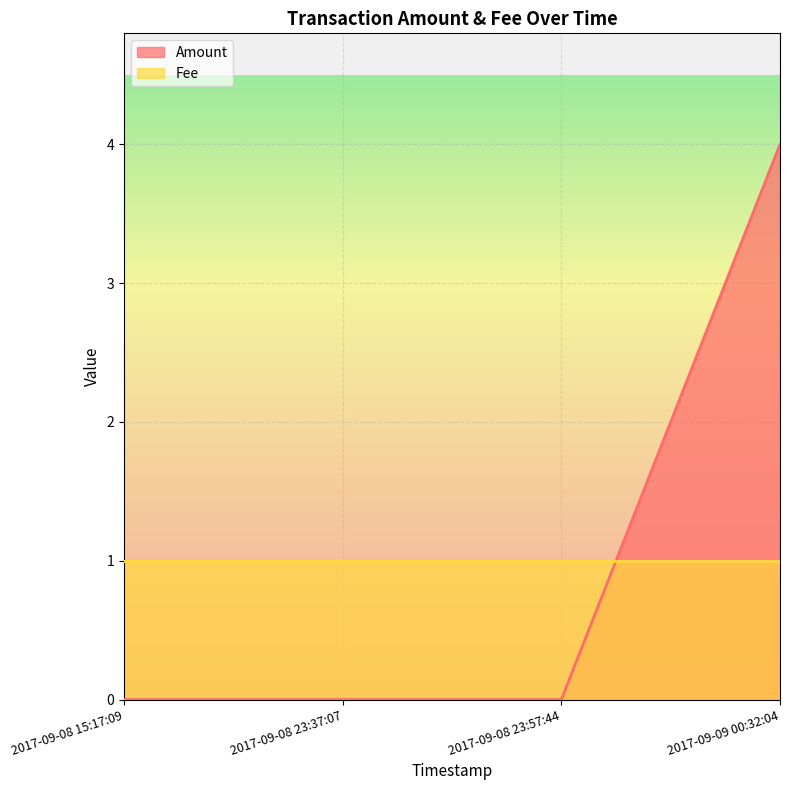

Reading left to right, extract all data points from this chart.

2017-09-08 15:17:09=0	2017-09-08 23:37:07=0	2017-09-08 23:57:44=0	2017-09-09 00:32:04=4